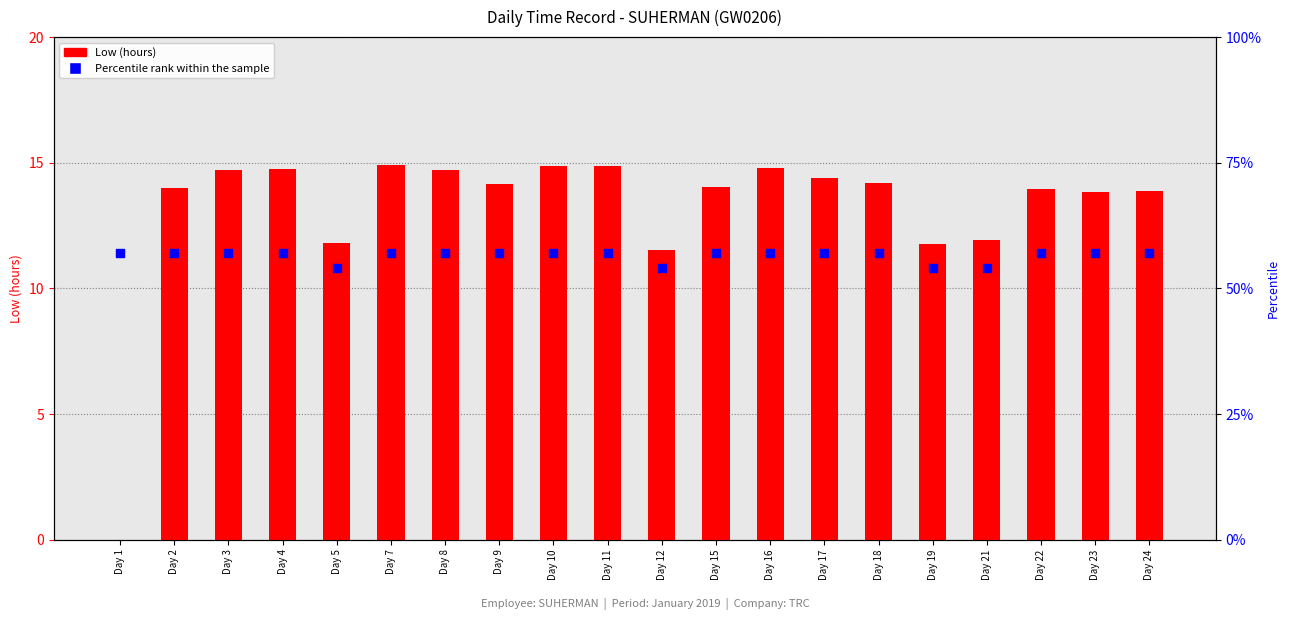

What is the total value across all series at Day 19?

65.8